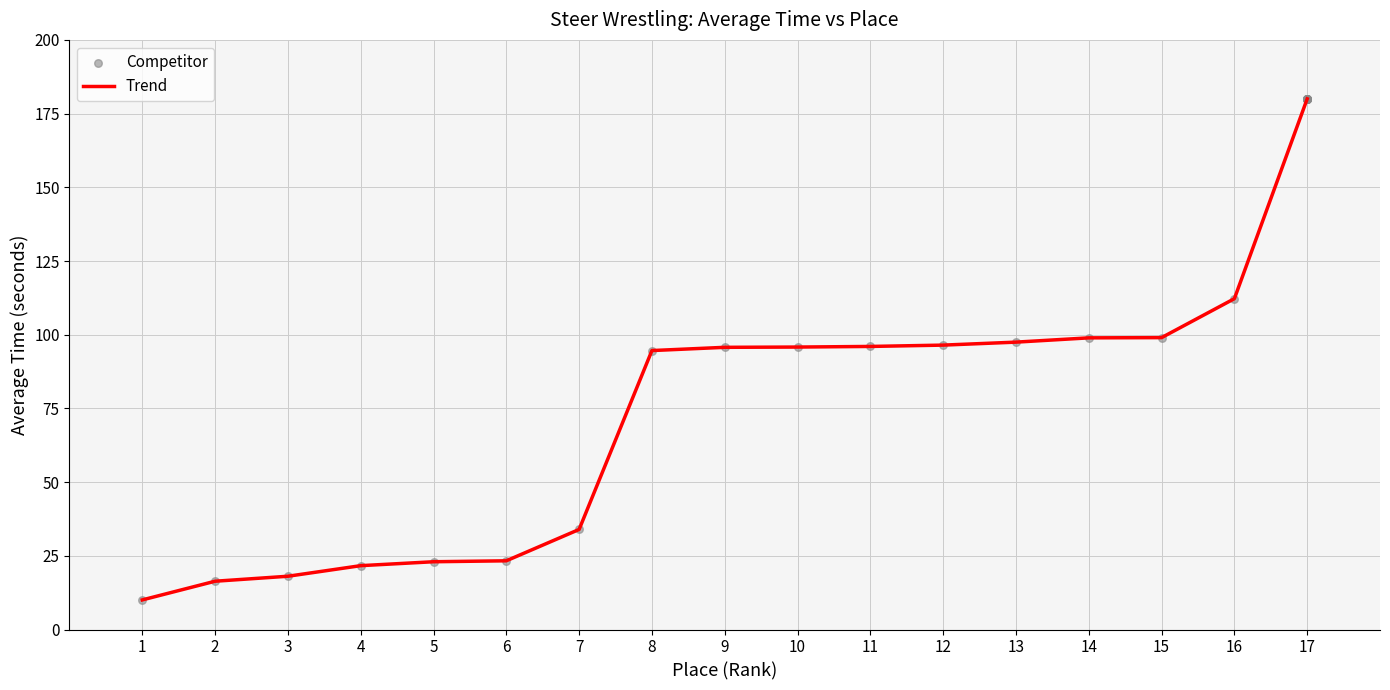

Approximately how many times larger is the value at 9 compared to 10?

1.0